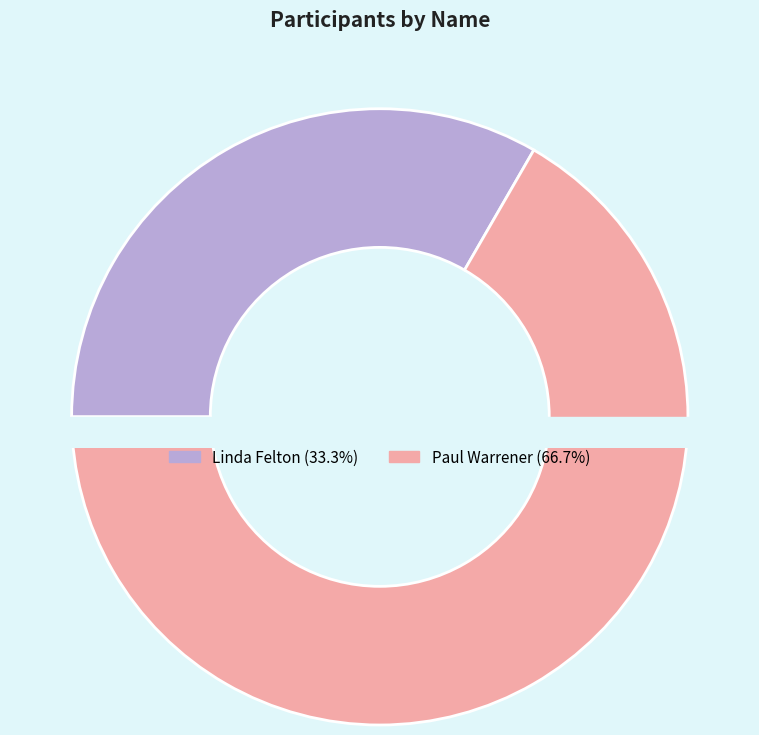

Combined, what portion of the pie is Paul Warrener and Linda Felton?

100.0%